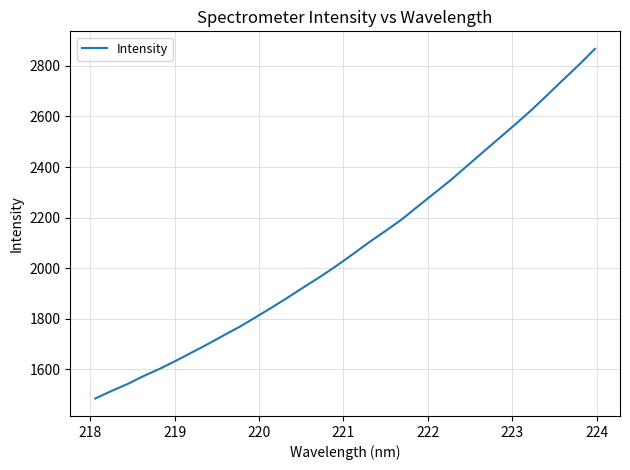

What is the smallest value displayed?

1484.6